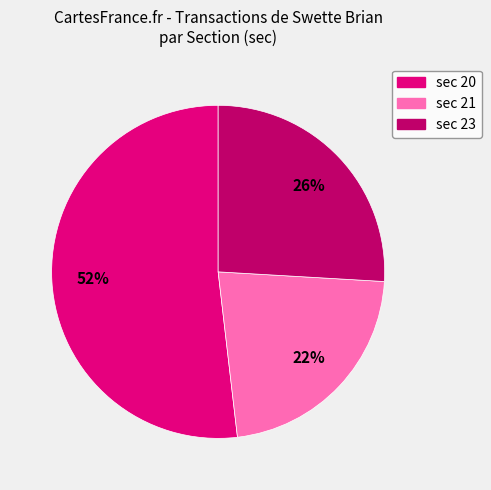

To the nearest percent, what is the average slice percentage?

33%